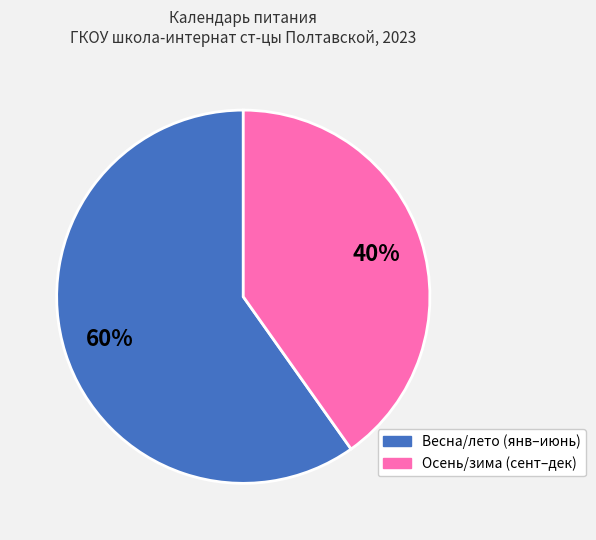

Is there a majority slice in this chart?

Yes